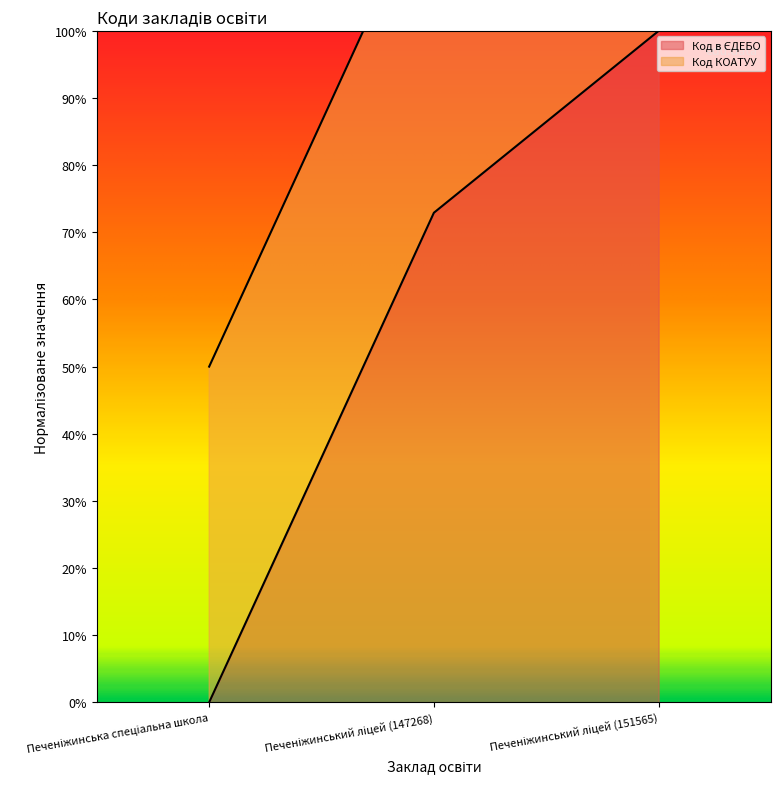

At which label is the value closest to 50?

Печеніжинський ліцей (147268)